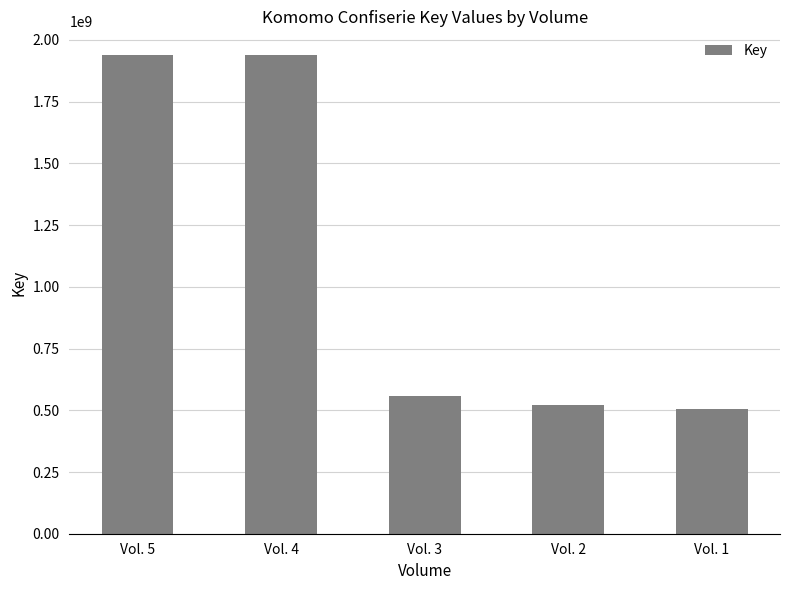

How many values are below 559153392?

2